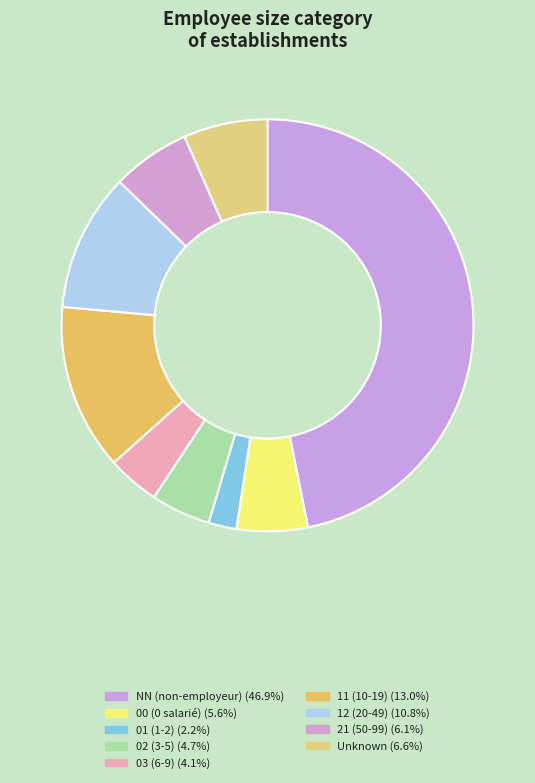

How many slices are in this pie chart?

9